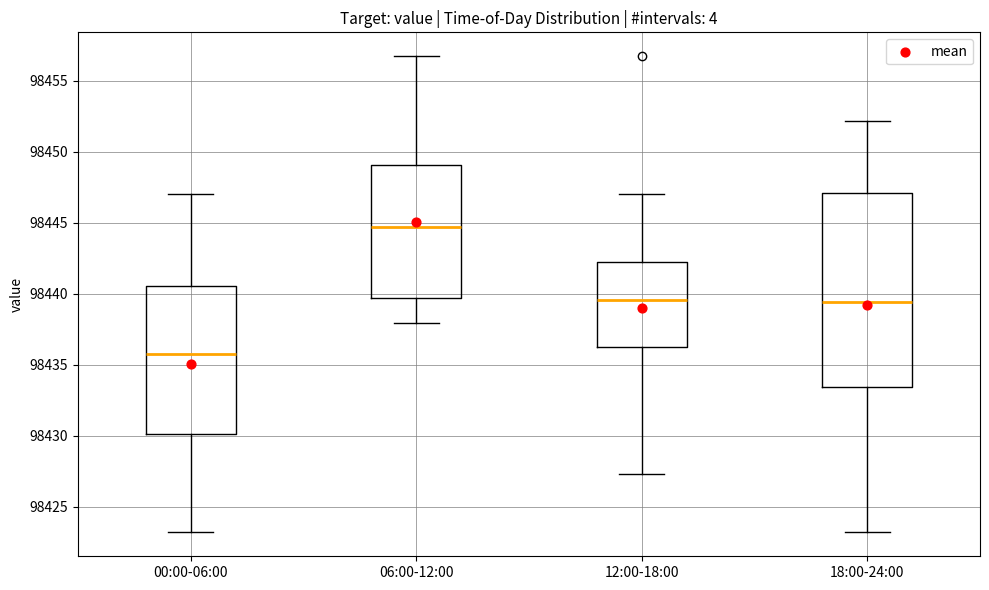

Which box has the lowest median line?

00:00-06:00